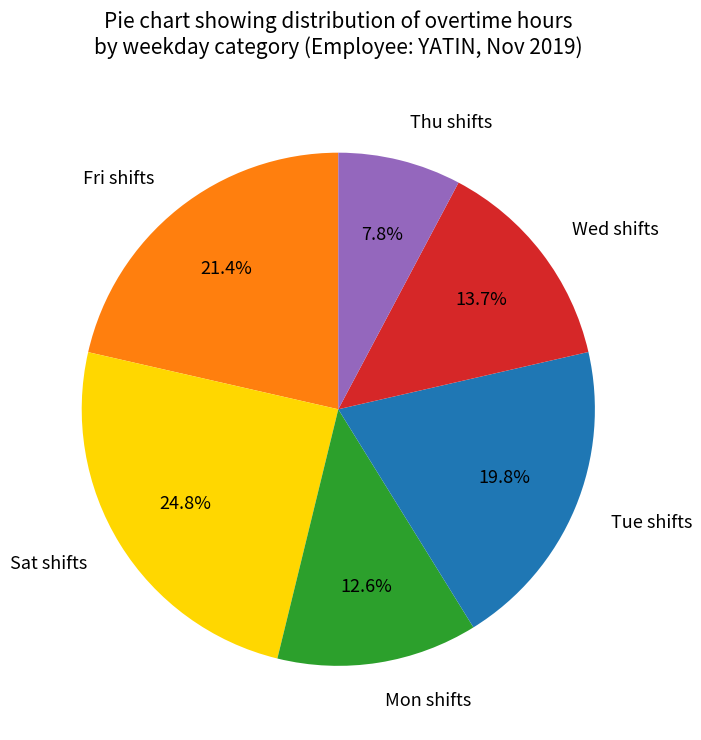

Is there a majority slice in this chart?

No